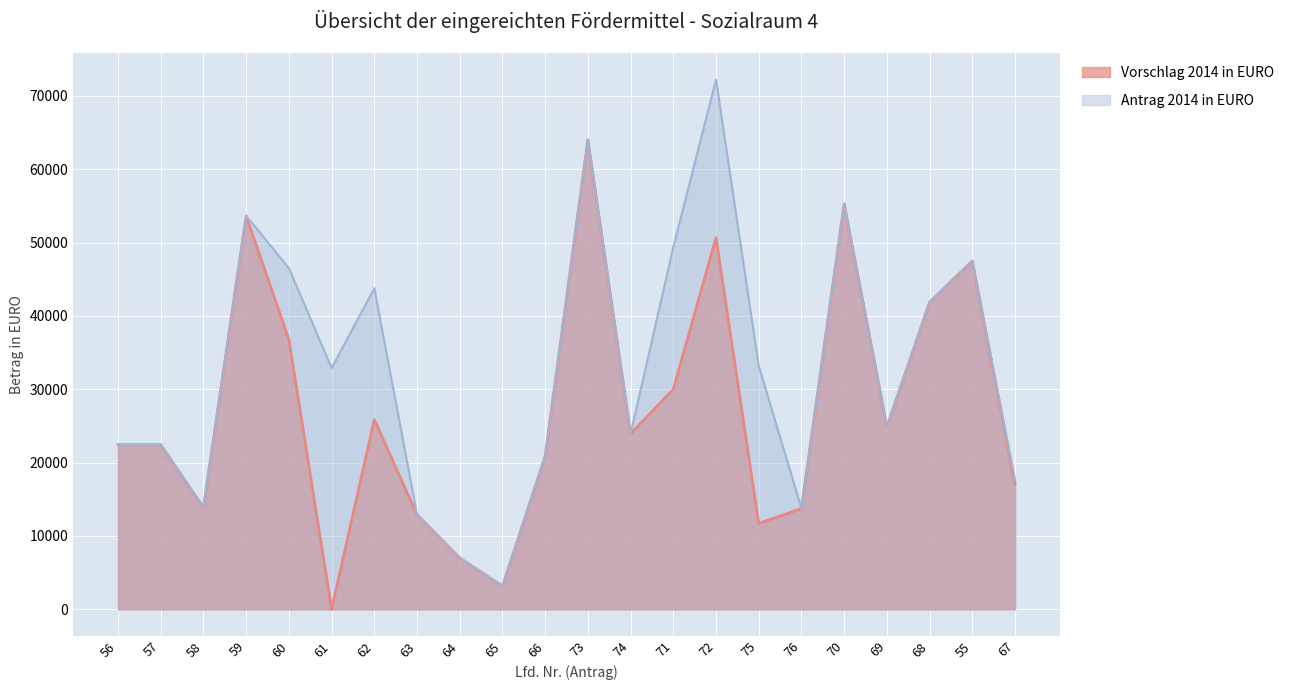

How many lines are shown in the chart?

2